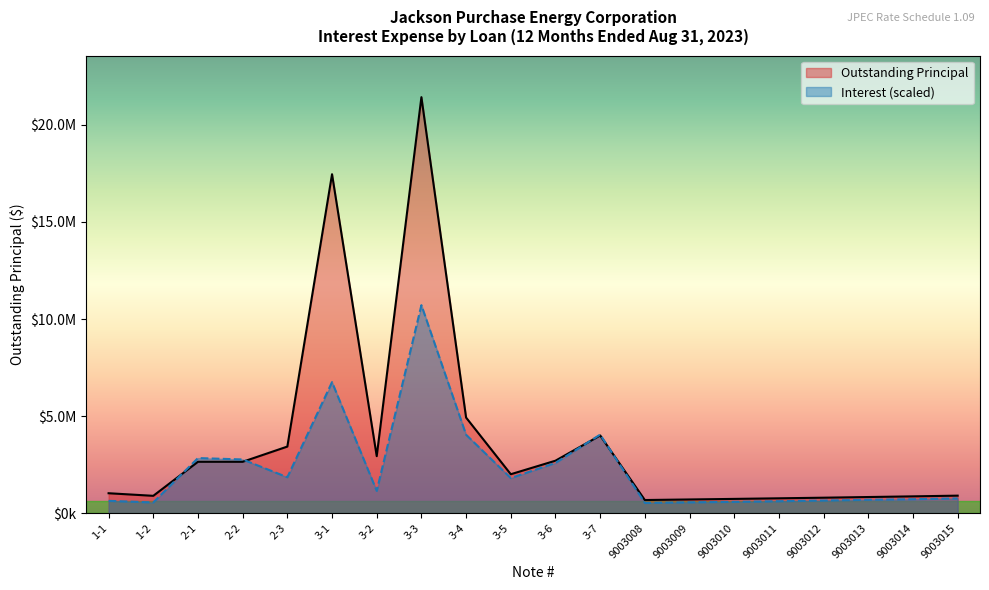

True or false: Interest has a value of 1849803.3 at 2-3.

True